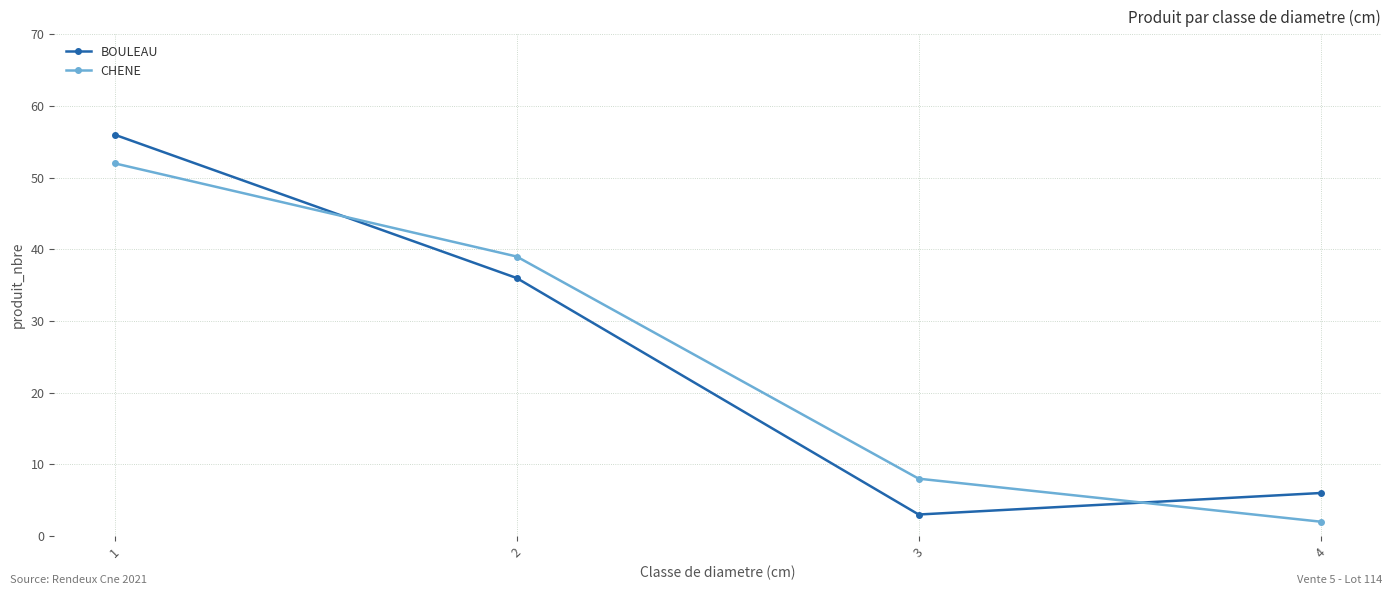

Which category has the lowest value in the CHENE series?

4